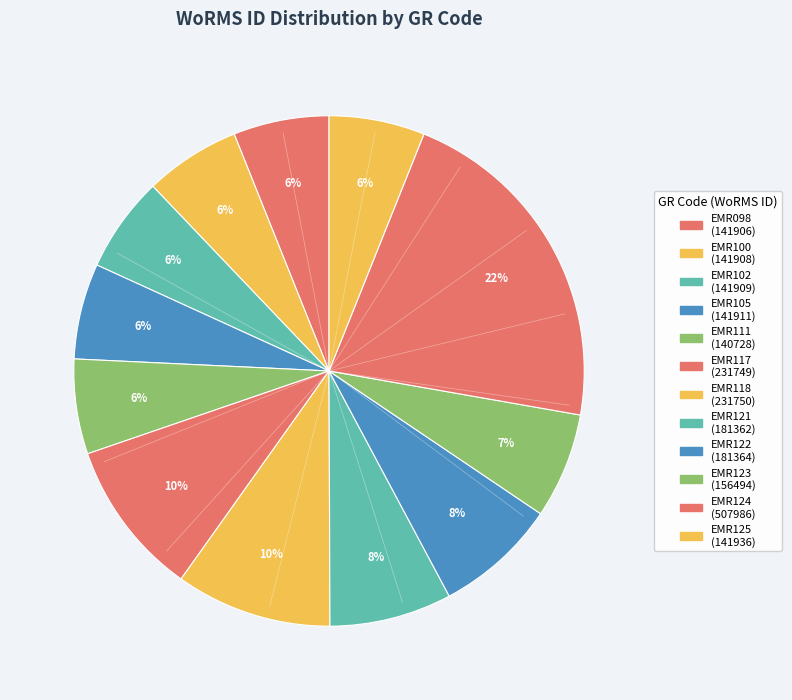

Combined, what portion of the pie is EMR125 and EMR124?

27.8%